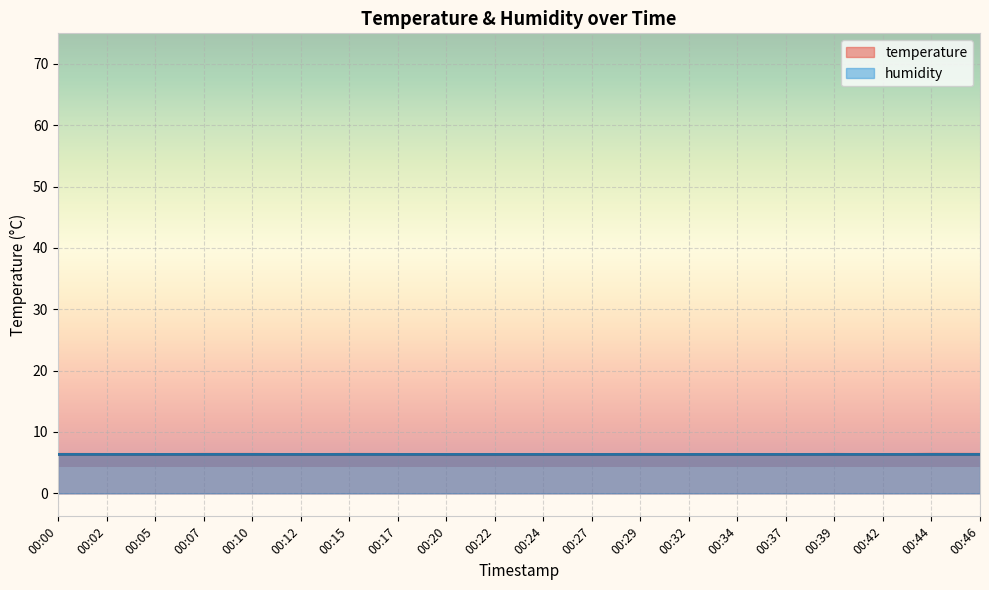

True or false: temperature has a value of 6.3 at 00:12.

True